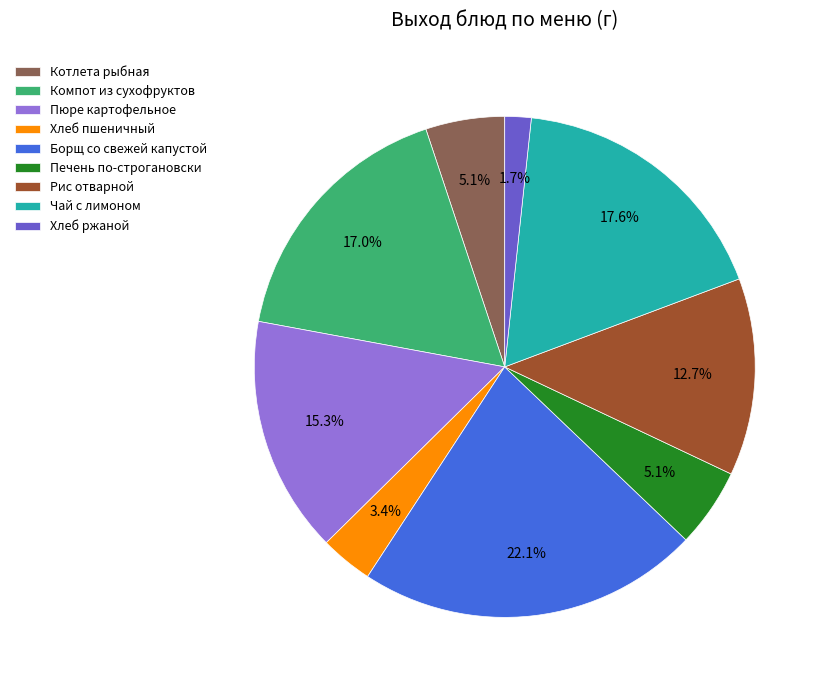

Which category has the smallest portion of the pie?

Хлеб ржаной